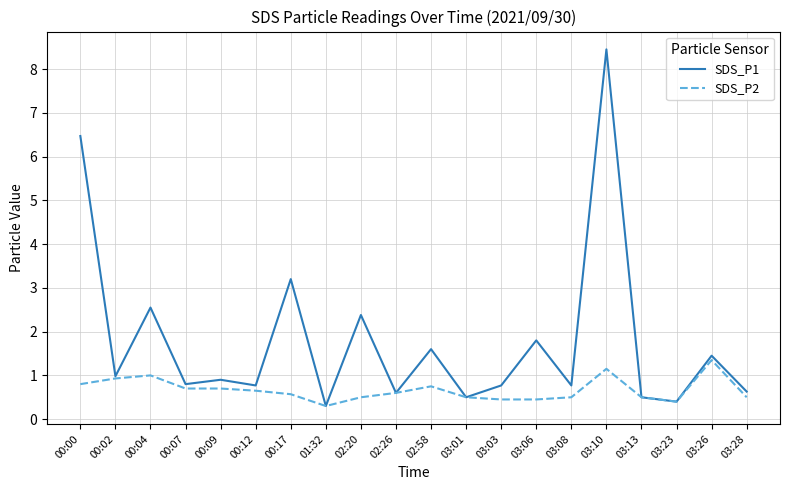

Rank the series by their average value, from highest to lowest.

SDS_P1, SDS_P2